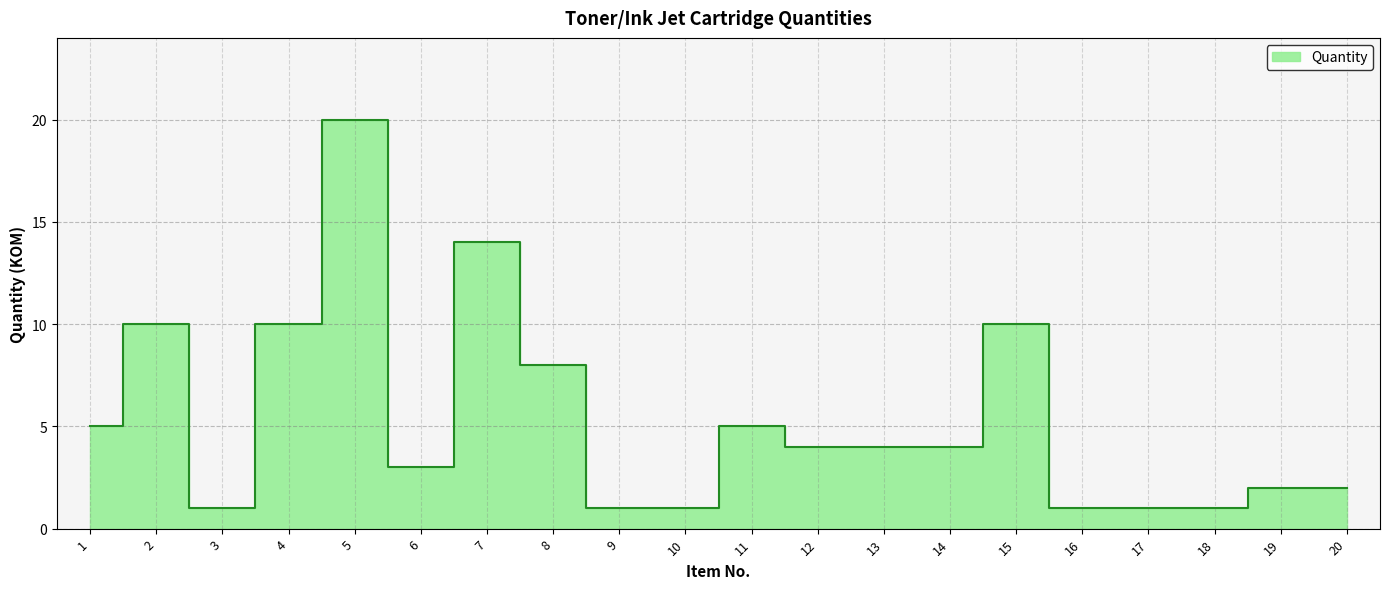

At which label does the data first exceed 4?

1